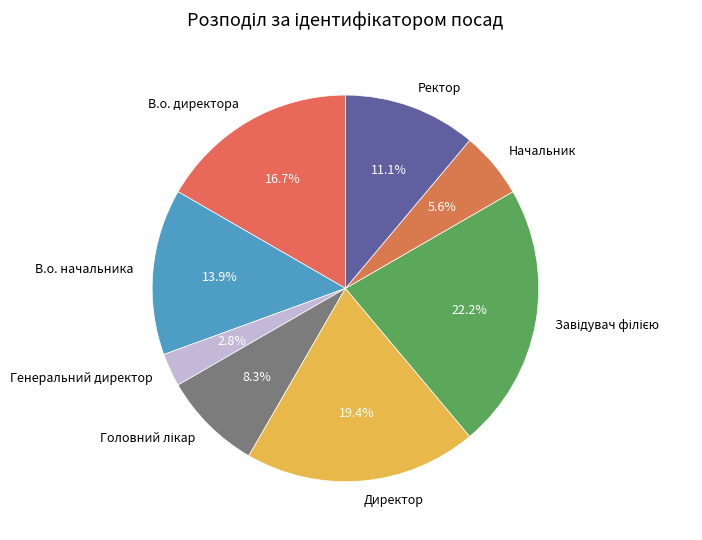

Count the number of slices in the pie.

8